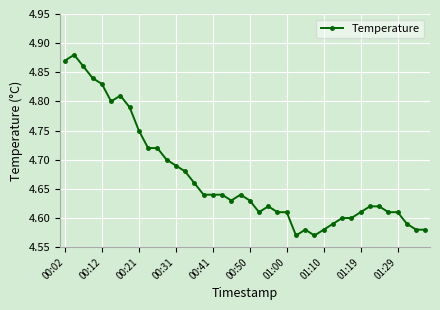

True or false: there are more than 0 points higher than both neighbors.

True